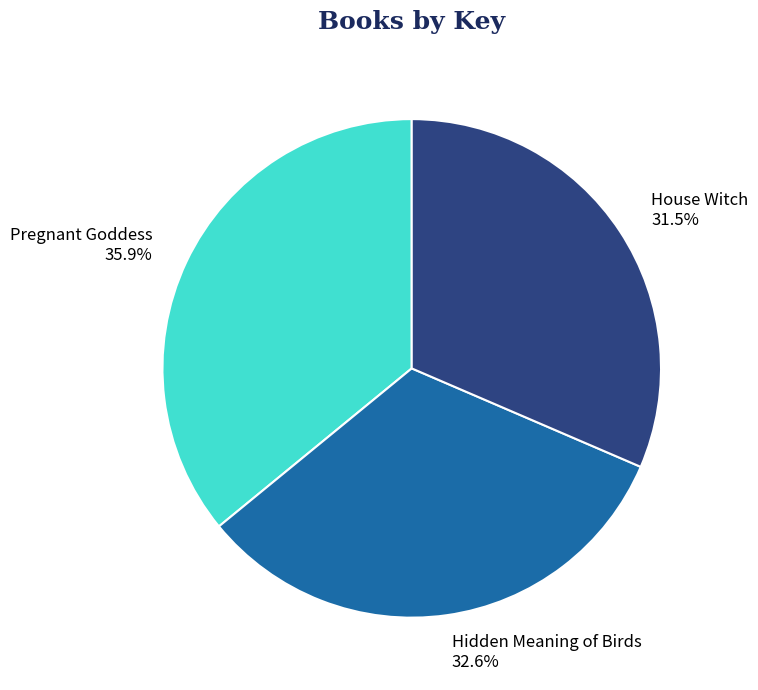

What percentage is the Hidden Meaning of Birds slice, to the nearest percent?

33%